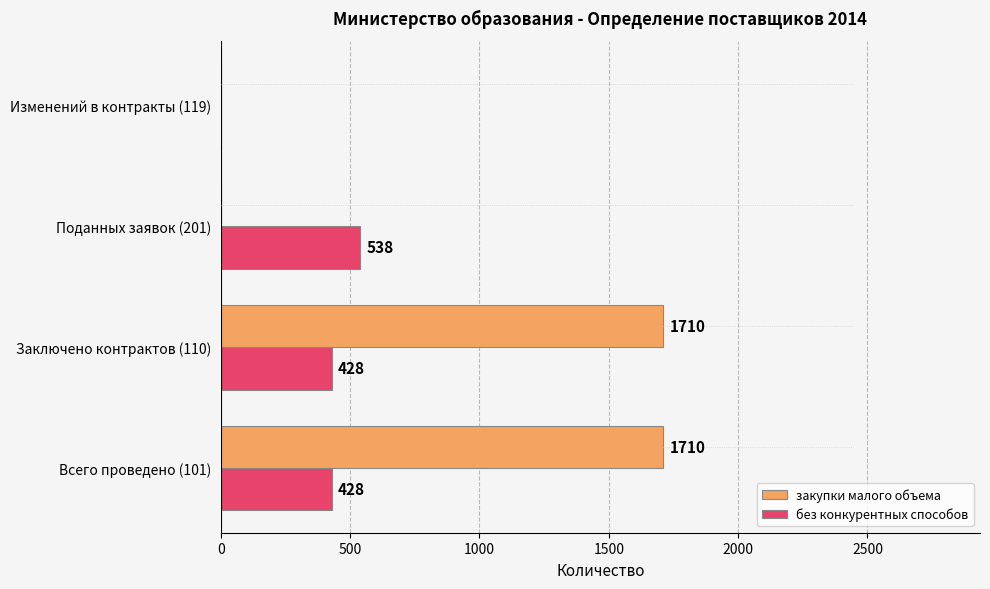

The value of закупки малого объема at Изменений в контракты (119) is 739. True or false?

False